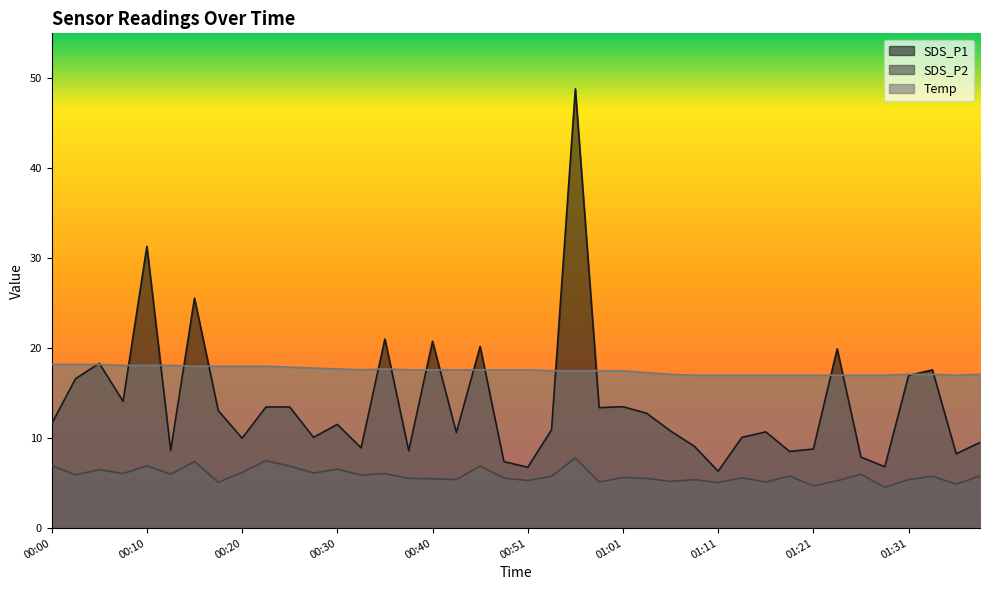

True or false: SDS_P1 has more than 1 interior local peaks.

True